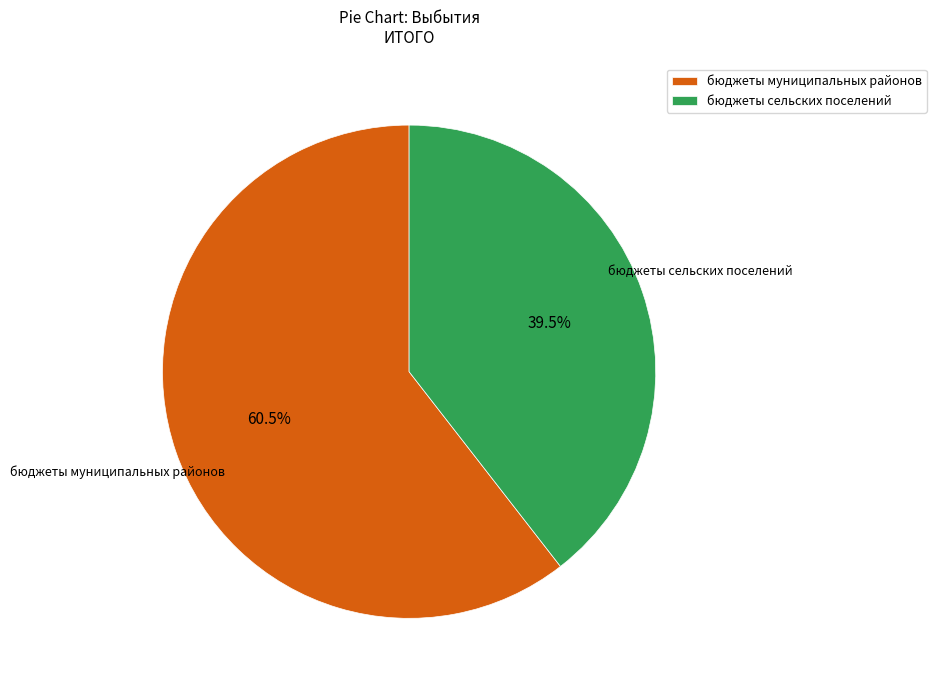

Does бюджеты сельских поселений represent more than half of the total?

No